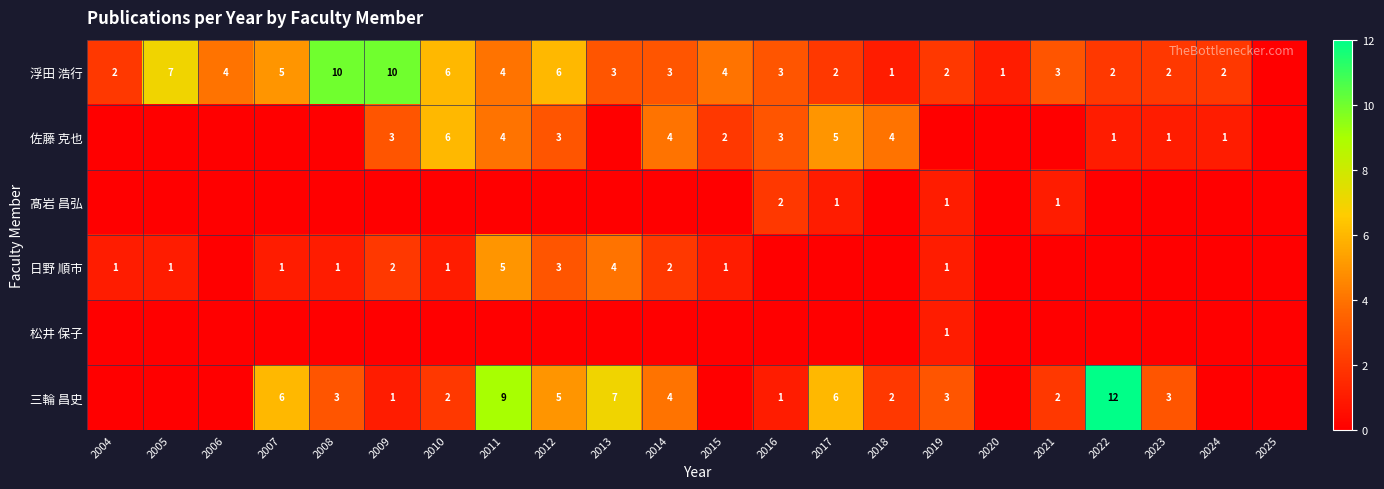

The 三輪 昌史 series shows 2 at 2018. True or false?

True